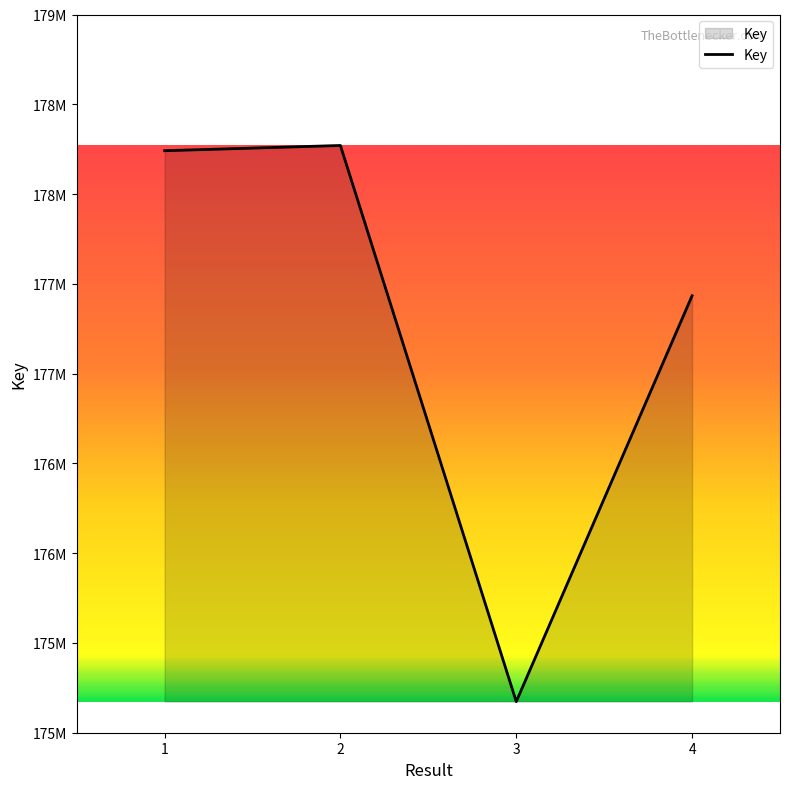

List the labels in order of value, smallest first.

3, 4, 1, 2